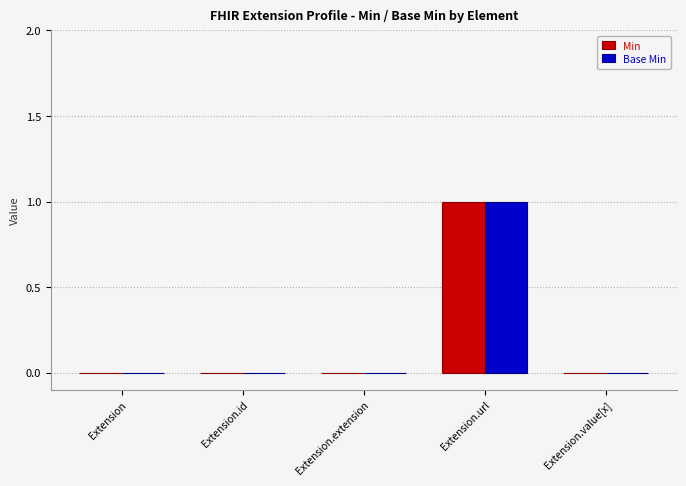

True or false: Base Min has a value of 0 at Extension.value[x].

True